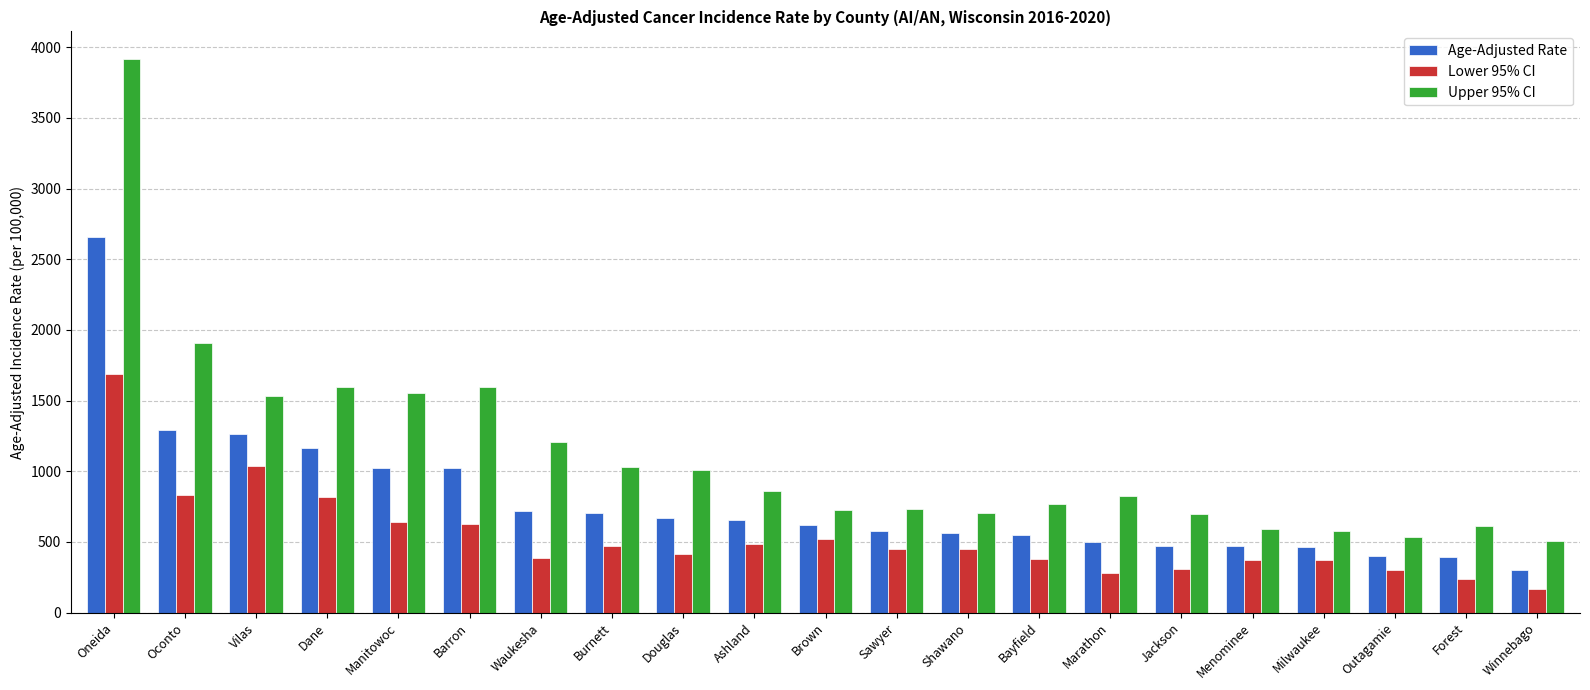

How many data points in Age-Adjusted Rate are above 618?

11